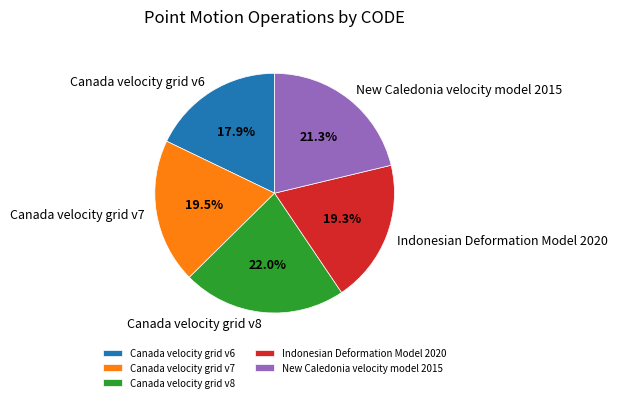

True or false: Canada velocity grid v6 accounts for 7% of the total.

False